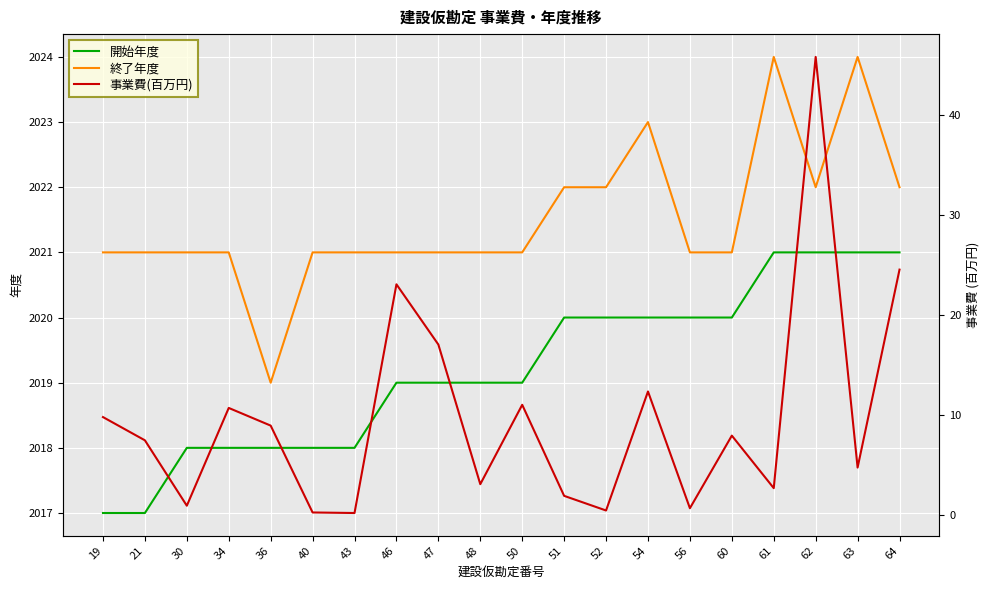

True or false: 終了年度 and 事業費(百万円) intersect in this chart.

False